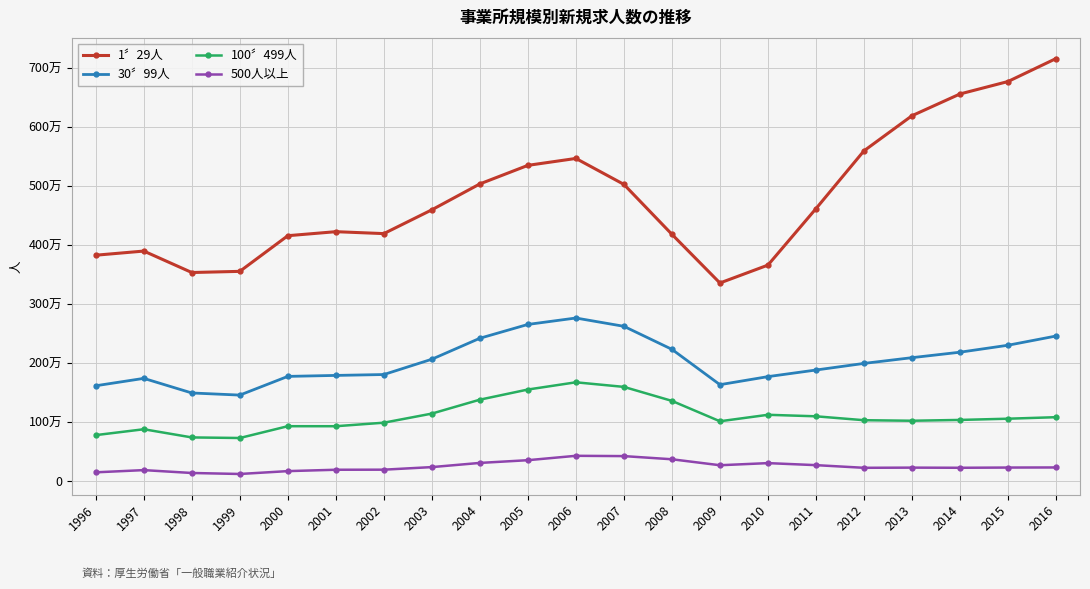

Does the chart have visible grid lines?

Yes